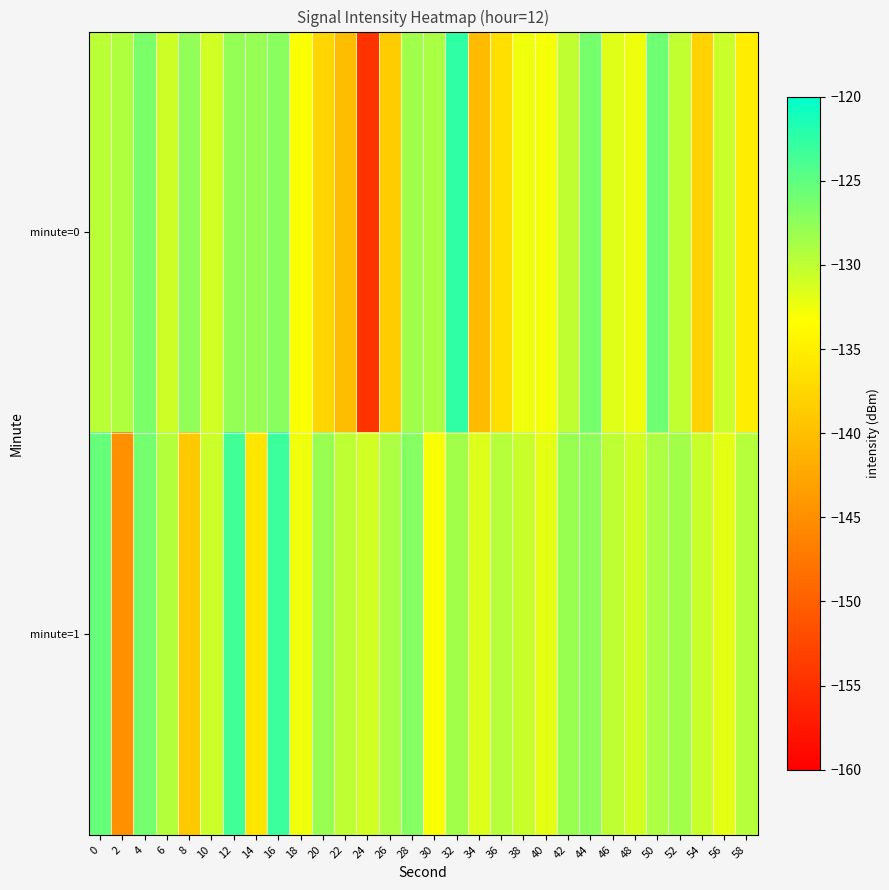

What is the maximum value shown in the chart?

-122.6